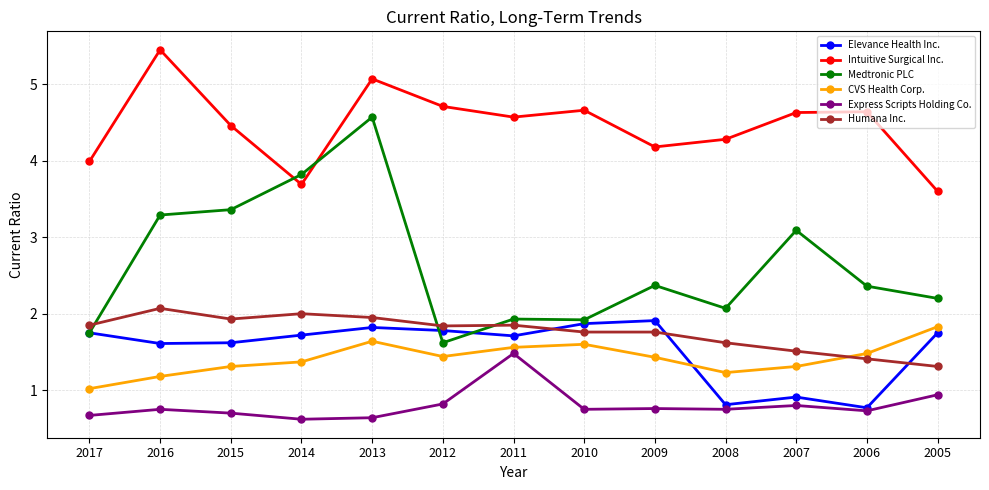

What is the highest value of the Express Scripts Holding Co. series?

1.5